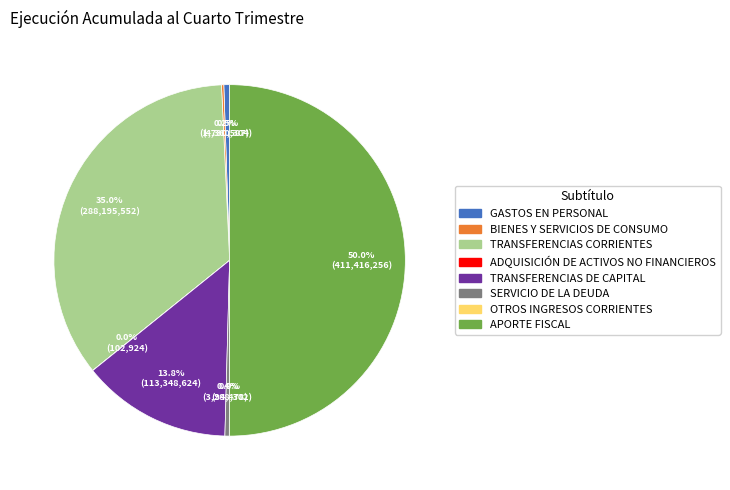

What is the majority slice?

APORTE FISCAL